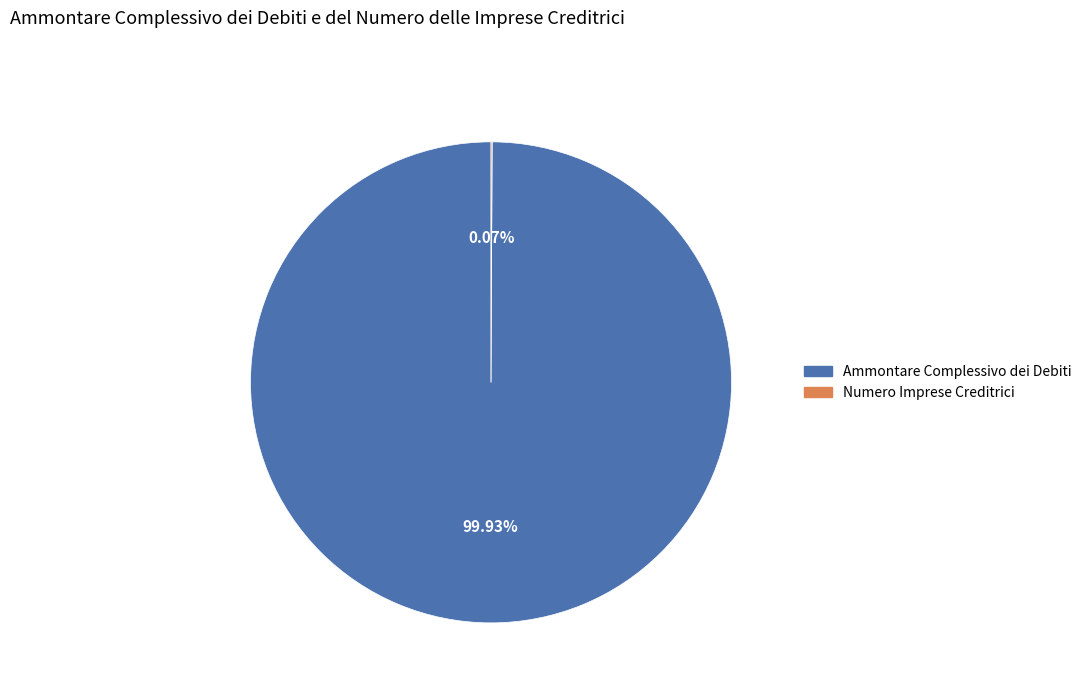

To the nearest percent, what portion does Ammontare Complessivo dei Debiti represent?

100%